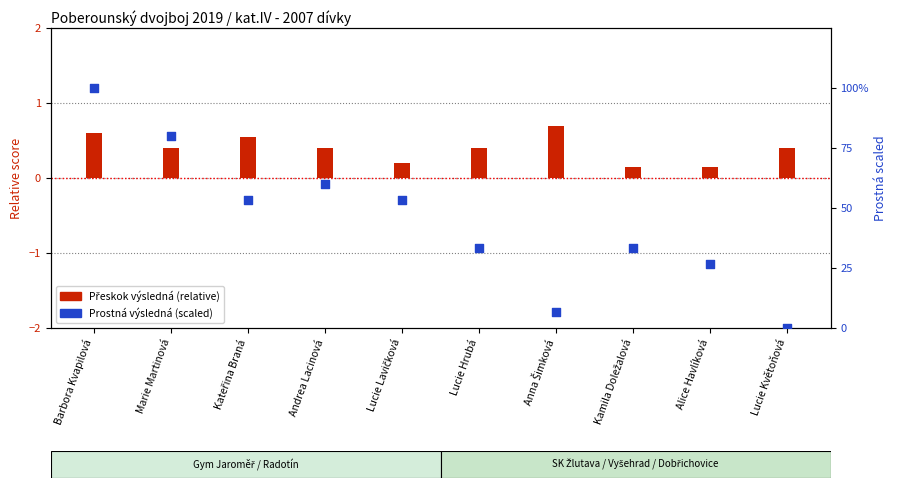

At how many categories does at least one series exceed 28?

7